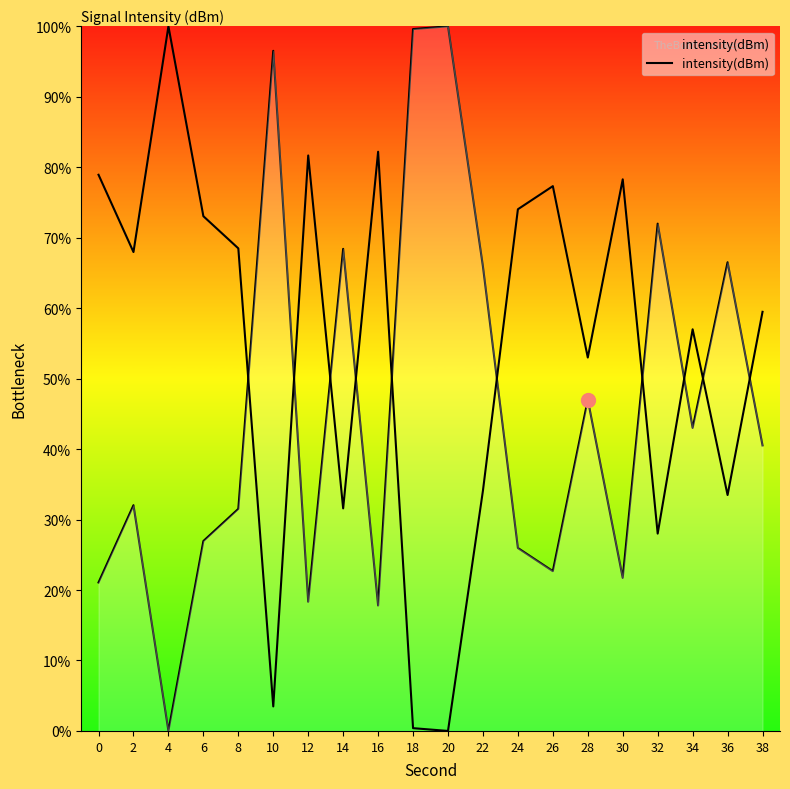

What is the ratio of the value at 28 to the value at 0?

2.2